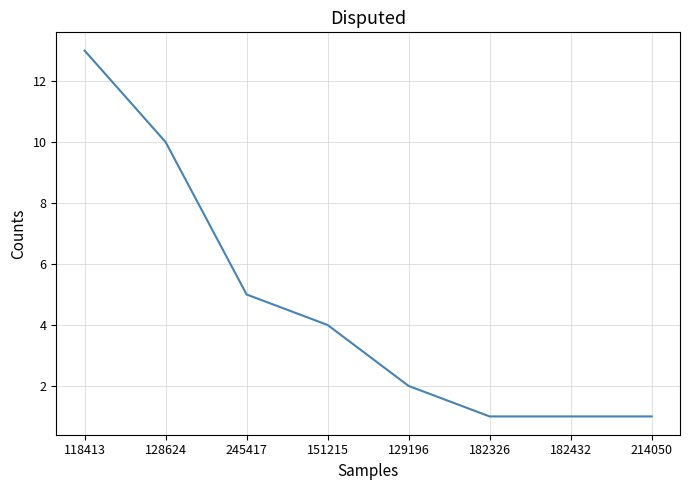

Which has a higher value, 118413 or 129196?

118413